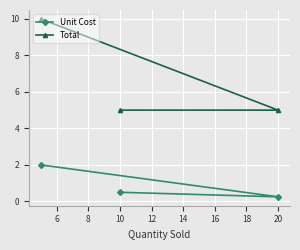

Which series has the largest total across all categories?

Total